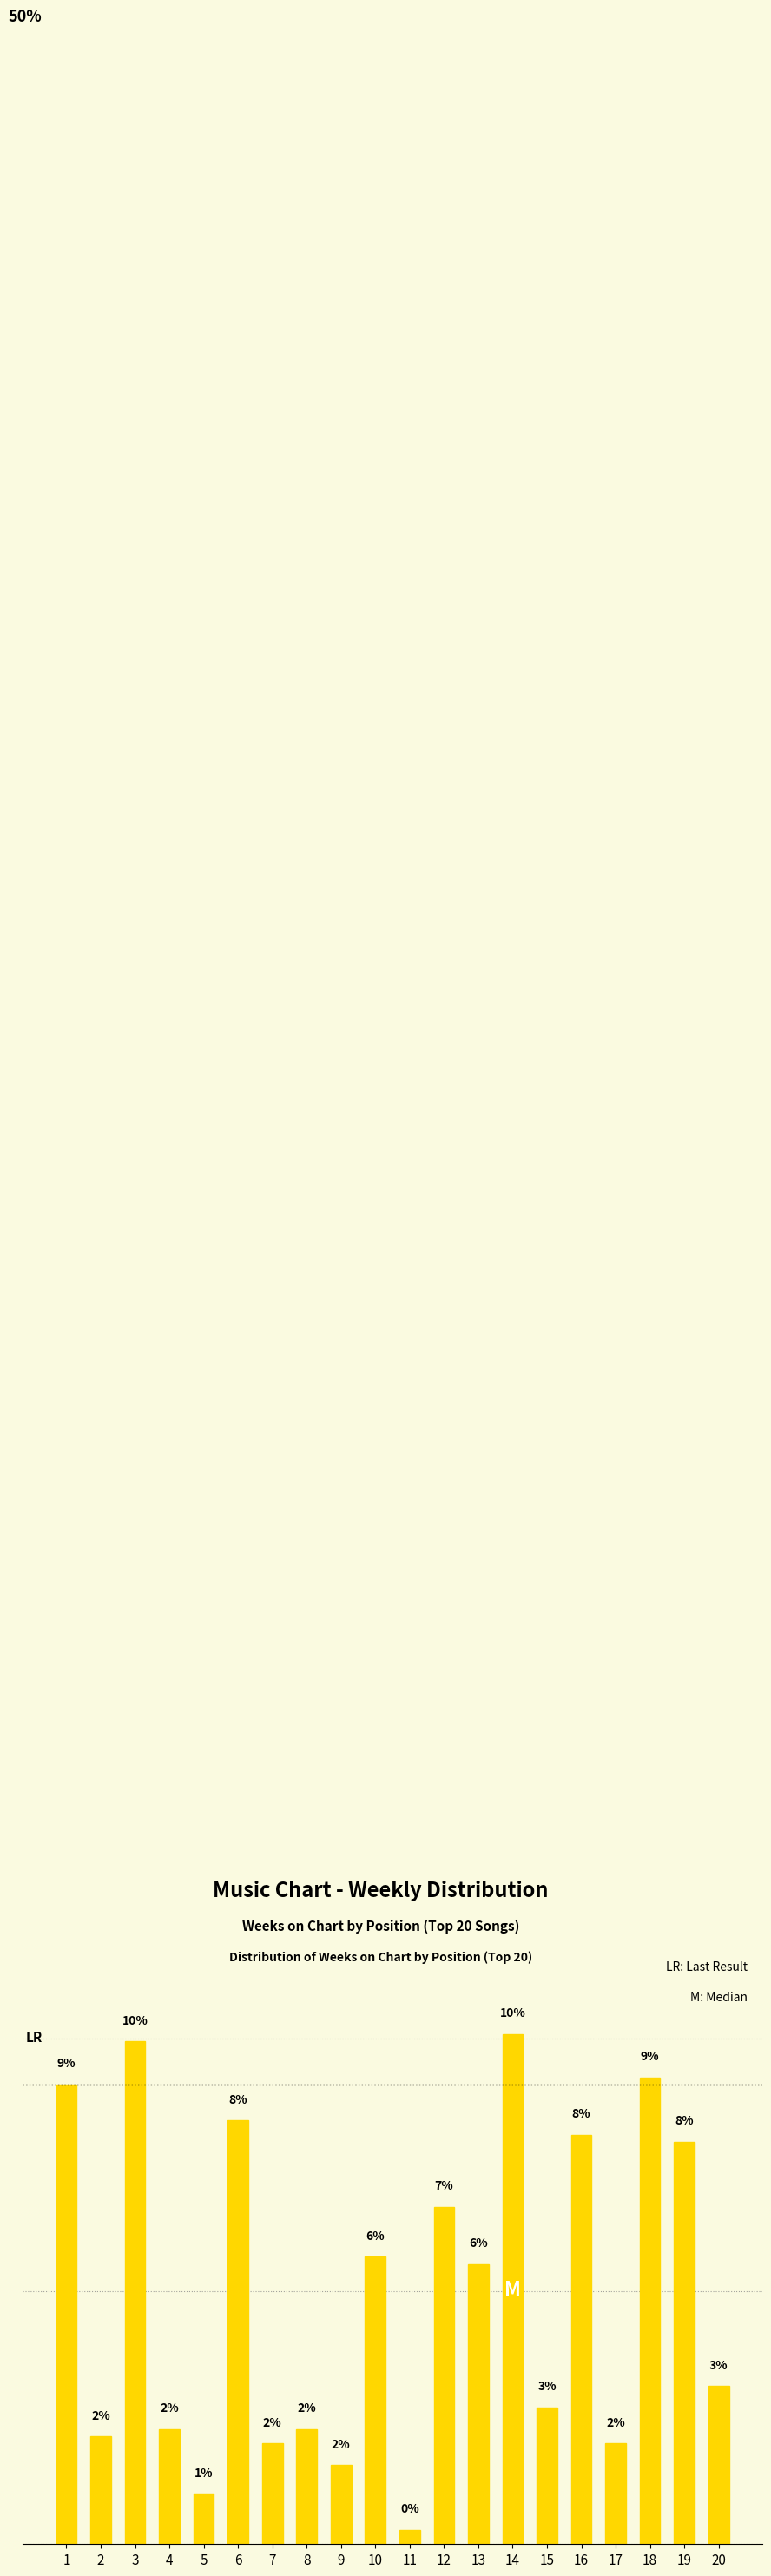

What is the difference between the second highest and second lowest values?

8.9